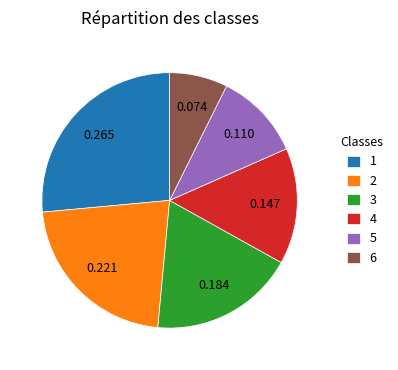

The 4 slice represents 20% of the pie. True or false?

False